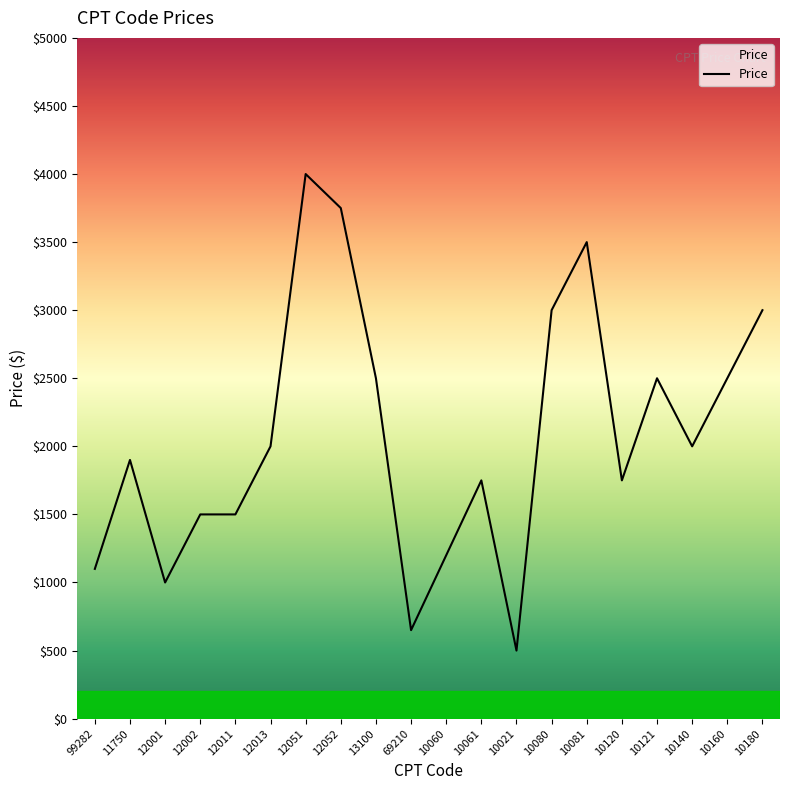

What is the change in value from 10140 to 10180?

+1000